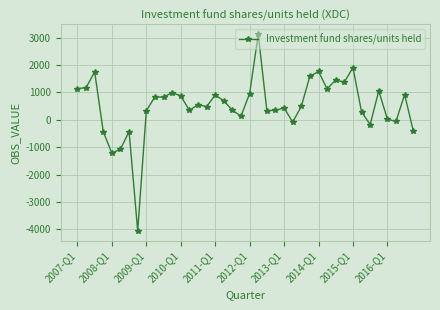

True or false: the data has more than 0 interior local peaks.

True